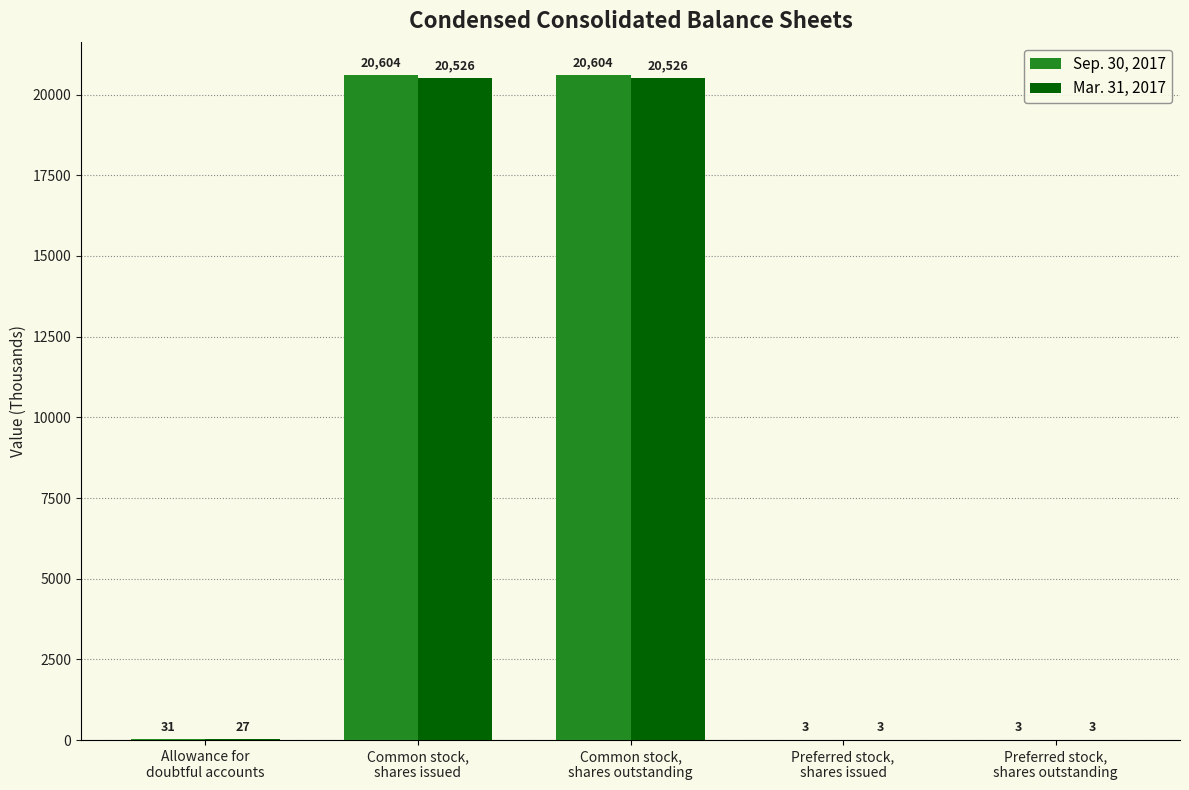

What is the average value of the Mar. 31, 2017 series?

8217